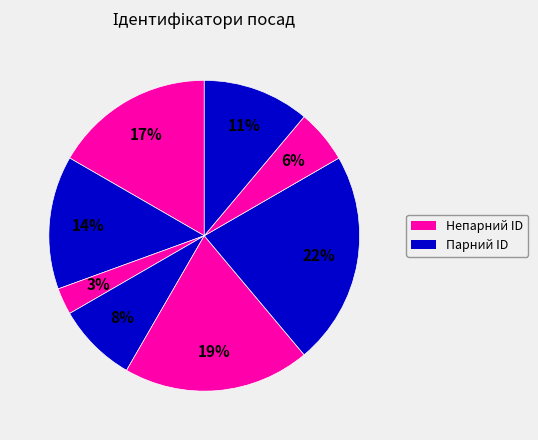

How many segments does this pie chart have?

8